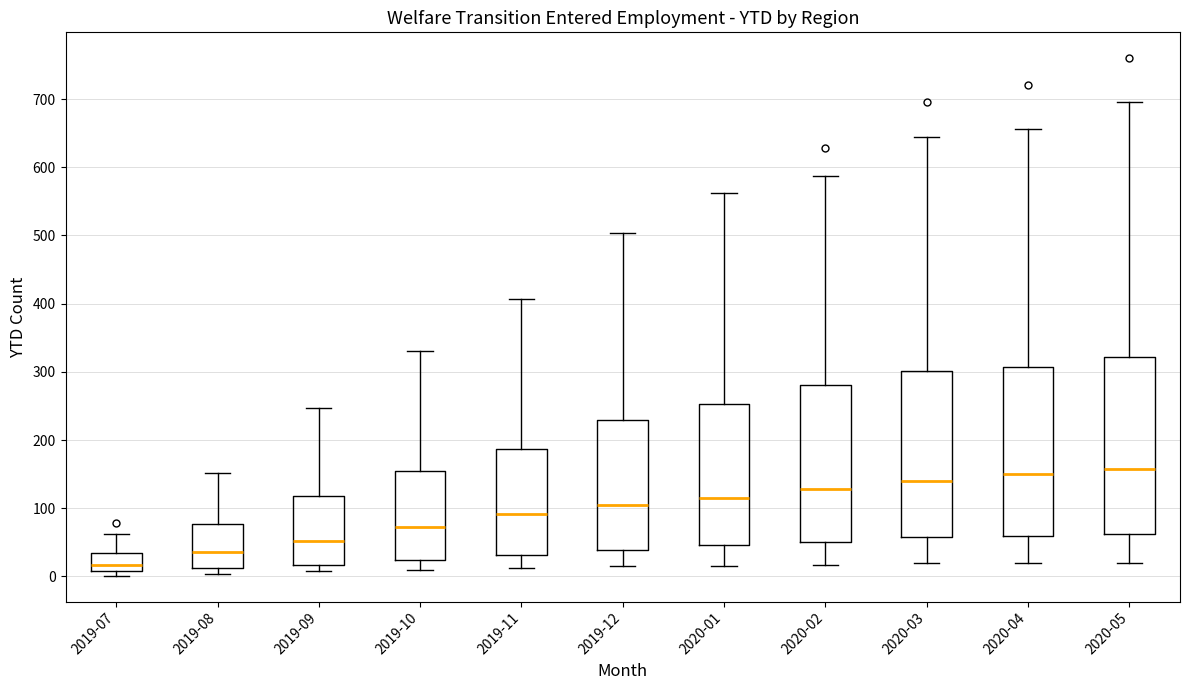

Reading left to right, read every box against the y-axis: the position of its median line, the range the box covers, and the ends of its whiskers. The values are not printed on the chart, so give them approximately, as read against the axis.

2019-07: median 20, box 10 to 40, whiskers 0 to 60
2019-08: median 40, box 10 to 80, whiskers 0 to 150
2019-09: median 50, box 20 to 120, whiskers 10 to 250
2019-10: median 70, box 20 to 150, whiskers 10 to 330
2019-11: median 90, box 30 to 190, whiskers 10 to 410
2019-12: median 100, box 40 to 230, whiskers 20 to 500
2020-01: median 120, box 50 to 250, whiskers 20 to 560
2020-02: median 130, box 50 to 280, whiskers 20 to 590
2020-03: median 140, box 60 to 300, whiskers 20 to 640
2020-04: median 150, box 60 to 310, whiskers 20 to 660
2020-05: median 160, box 60 to 320, whiskers 20 to 700